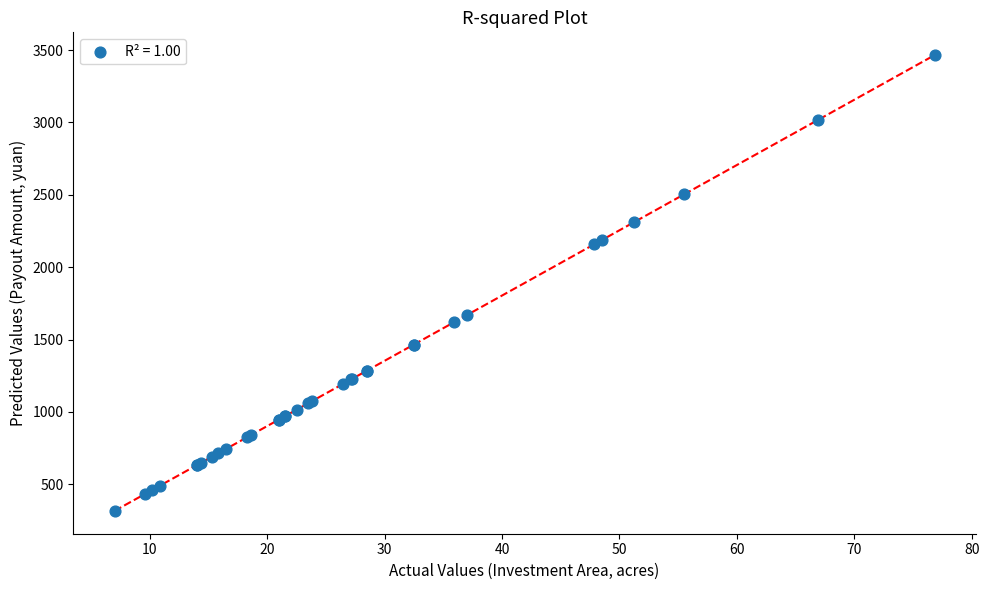

What Y value in the scatter plot is closest to 1890?

1668.3